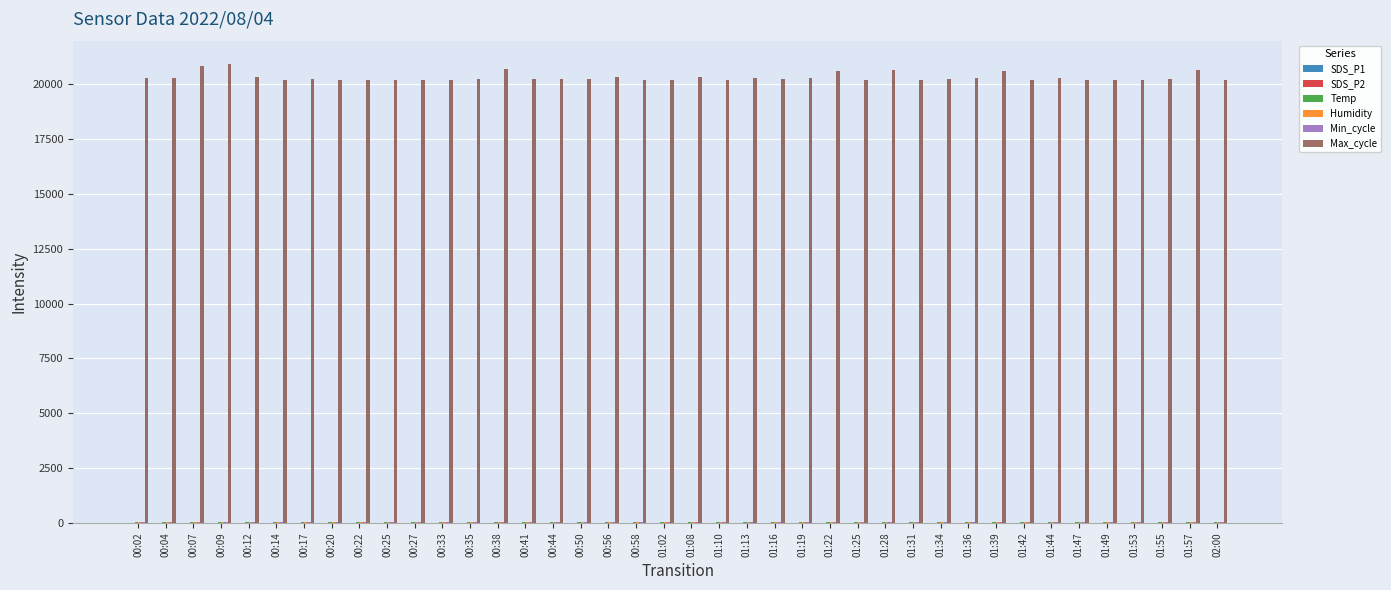

Which series has the largest total across all categories?

Max_cycle